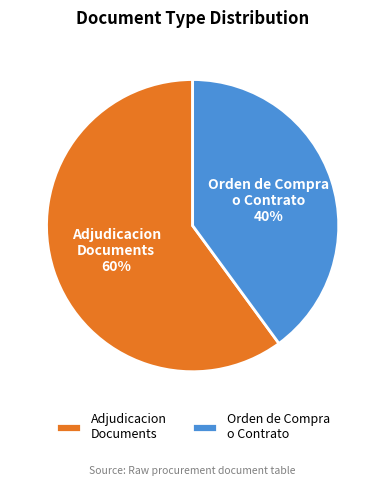

How many segments does this pie chart have?

2